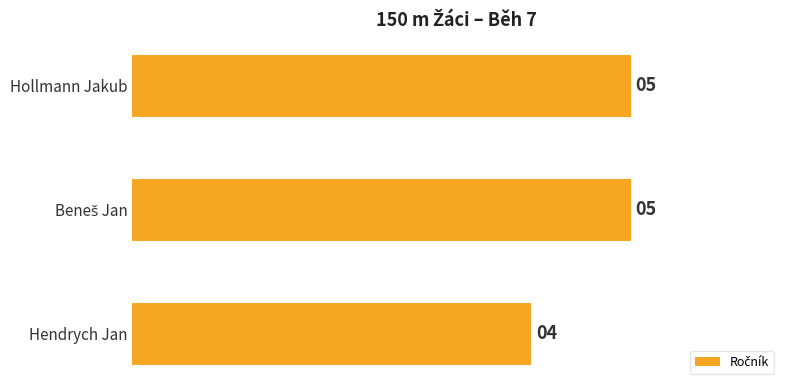

At which category does the chart reach its minimum across all series?

Hendrych Jan